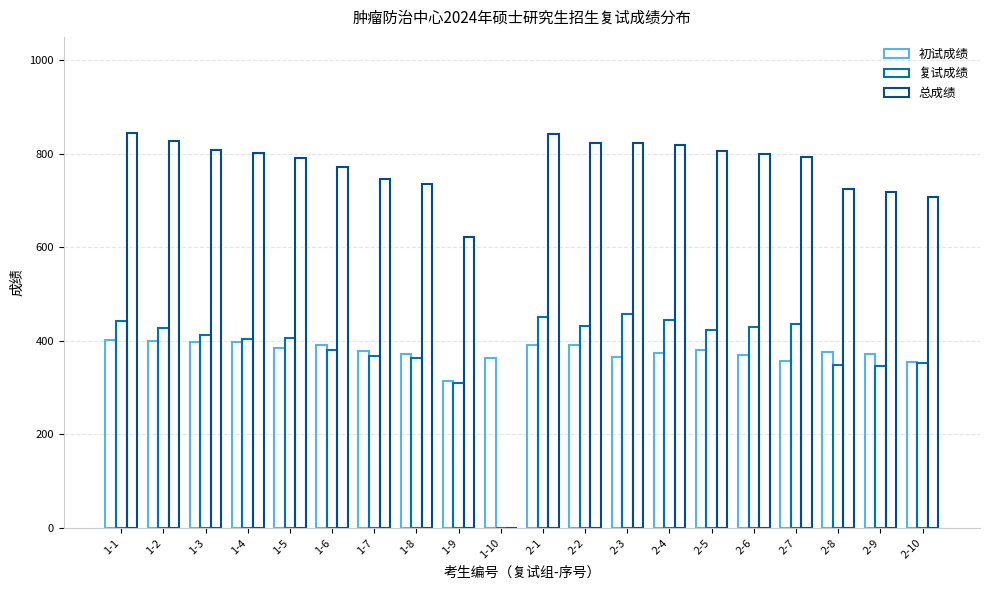

How many distinct data groups are displayed?

3